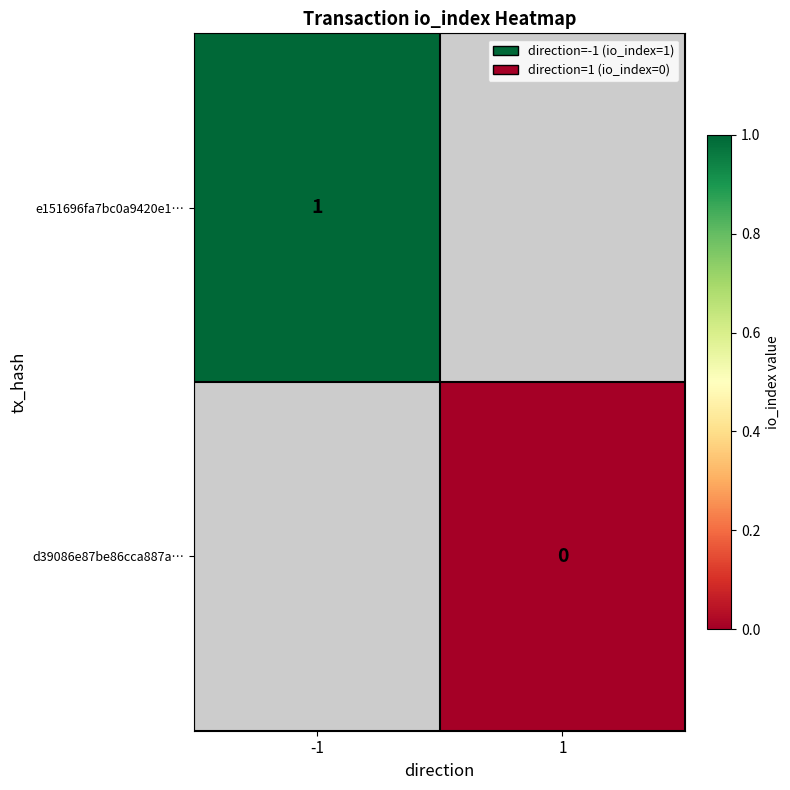

True or false: e151696fa7bc0a9420e1… has a value of 0.5 at -1.

False